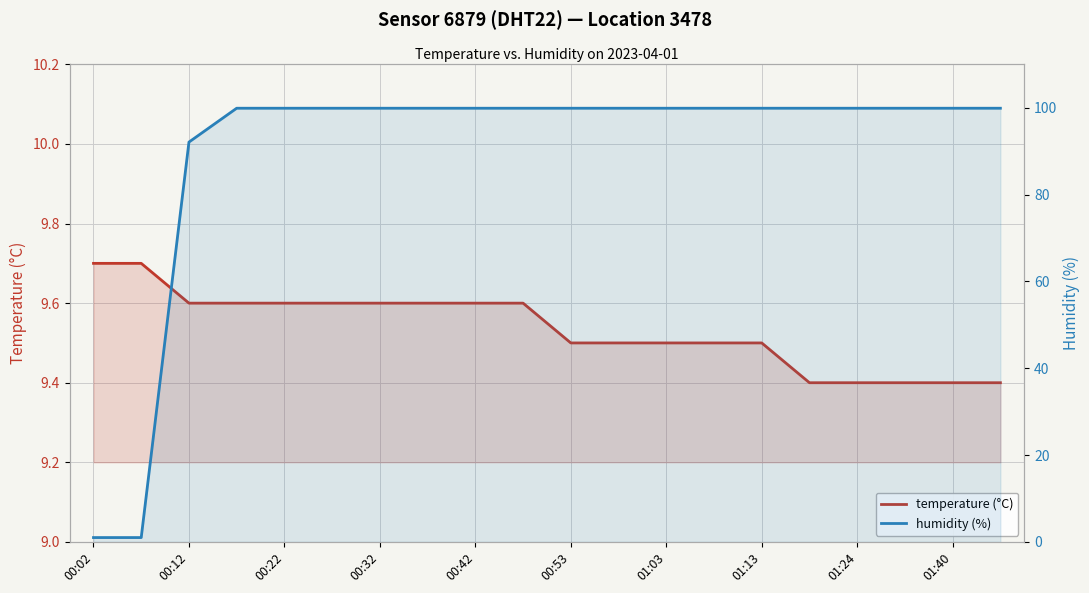

How many times do temperature (°C) and humidity (%) cross each other?

1